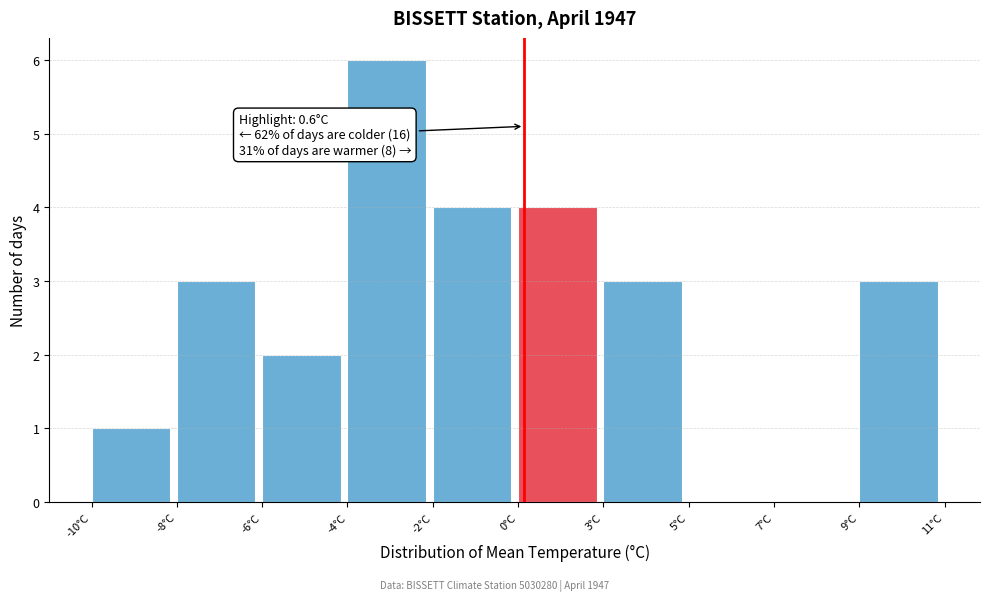

Reading left to right, transcribe all the data shown in this chart.

-10°C=1	-8°C=3	-6°C=2	-4°C=6	-2°C=4	0°C=4	3°C=3	5°C=0	7°C=0	9°C=3